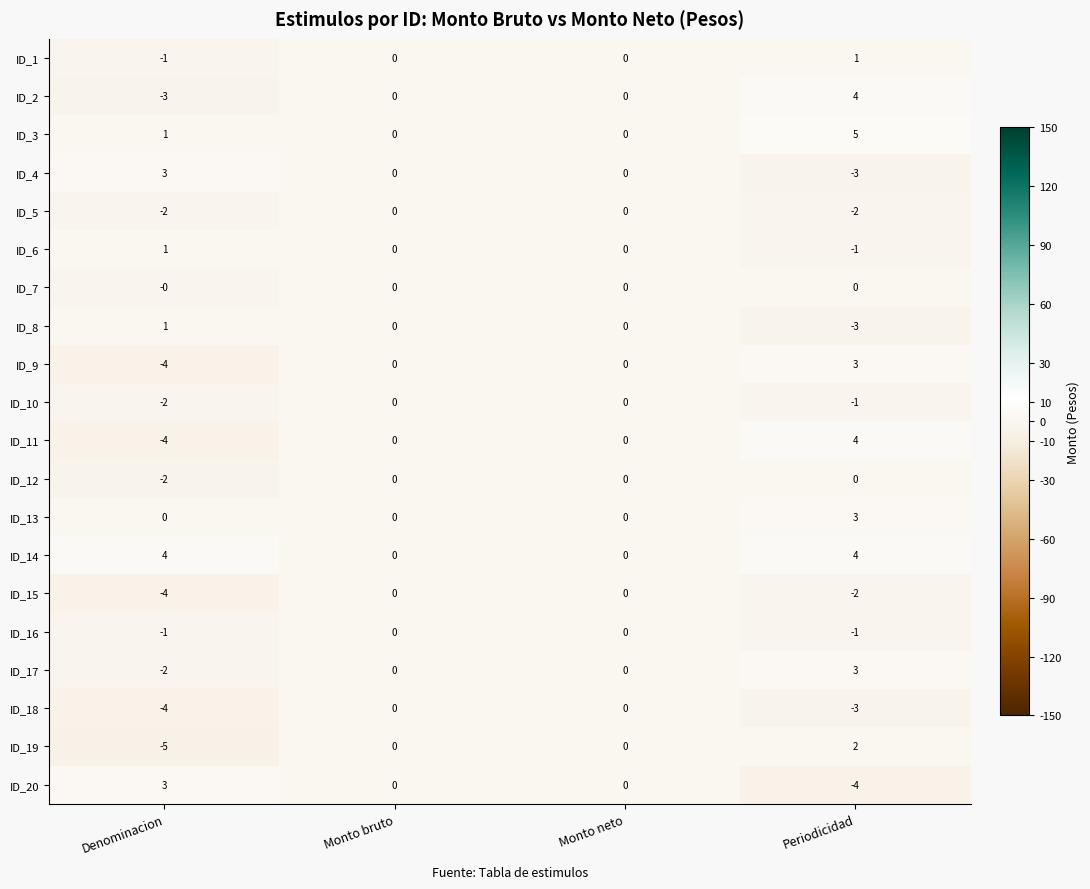

What value does the ID_13 series have at Periodicidad?

3